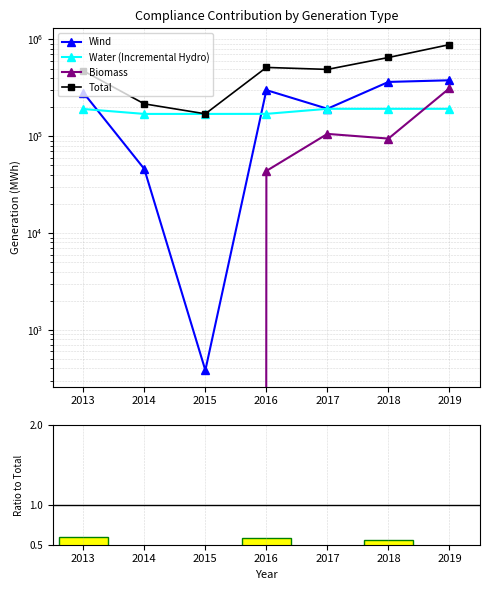

What is the difference between the maximum and minimum values in the Total series?

713313.0